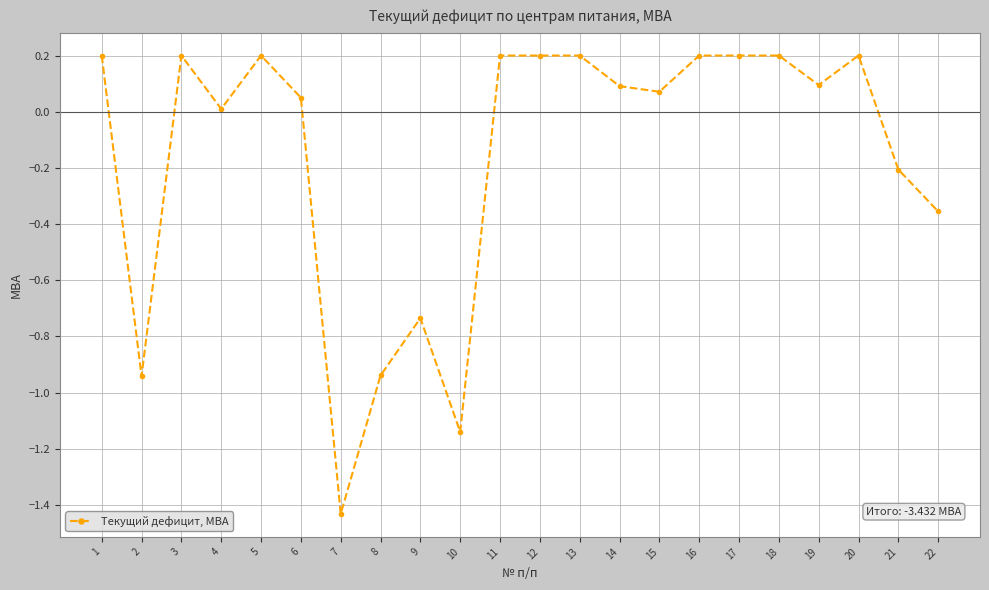

Which label corresponds to the smallest value in the chart?

7